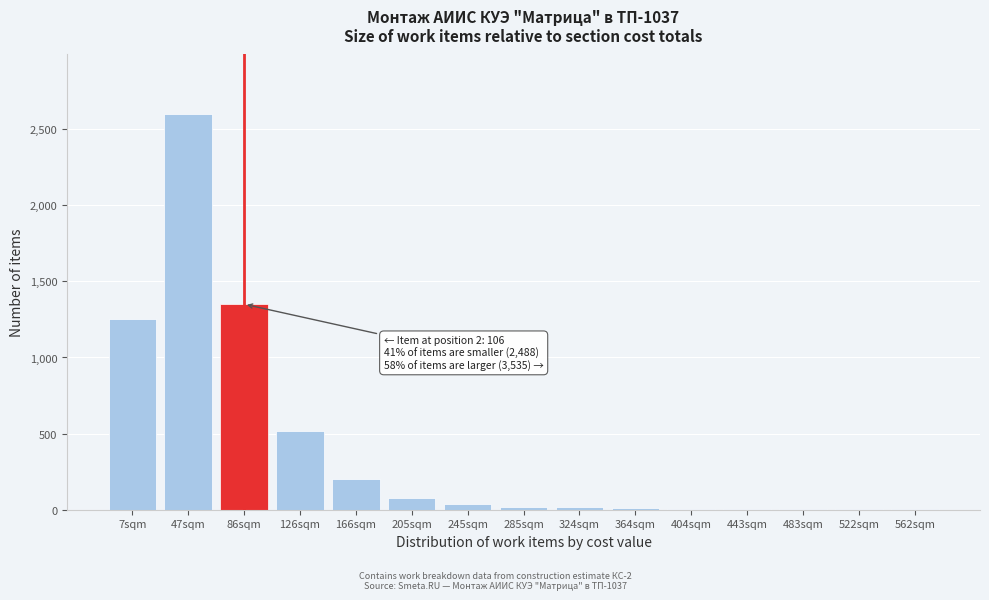

What is the greatest value displayed?

2600